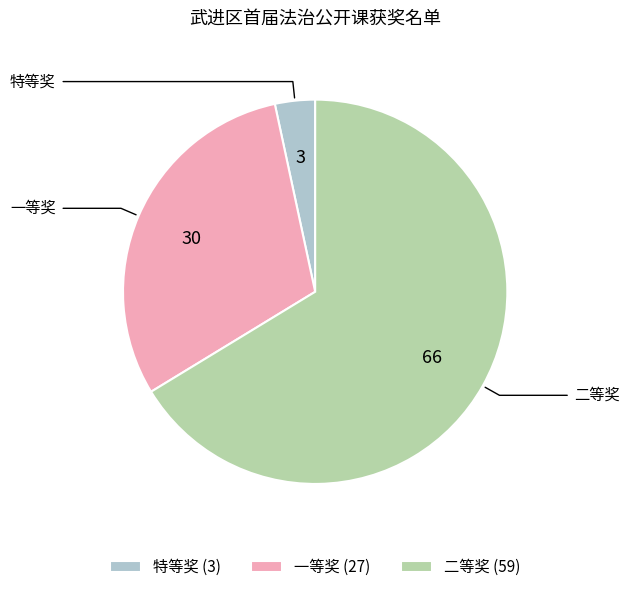

Does any single category account for the majority?

Yes